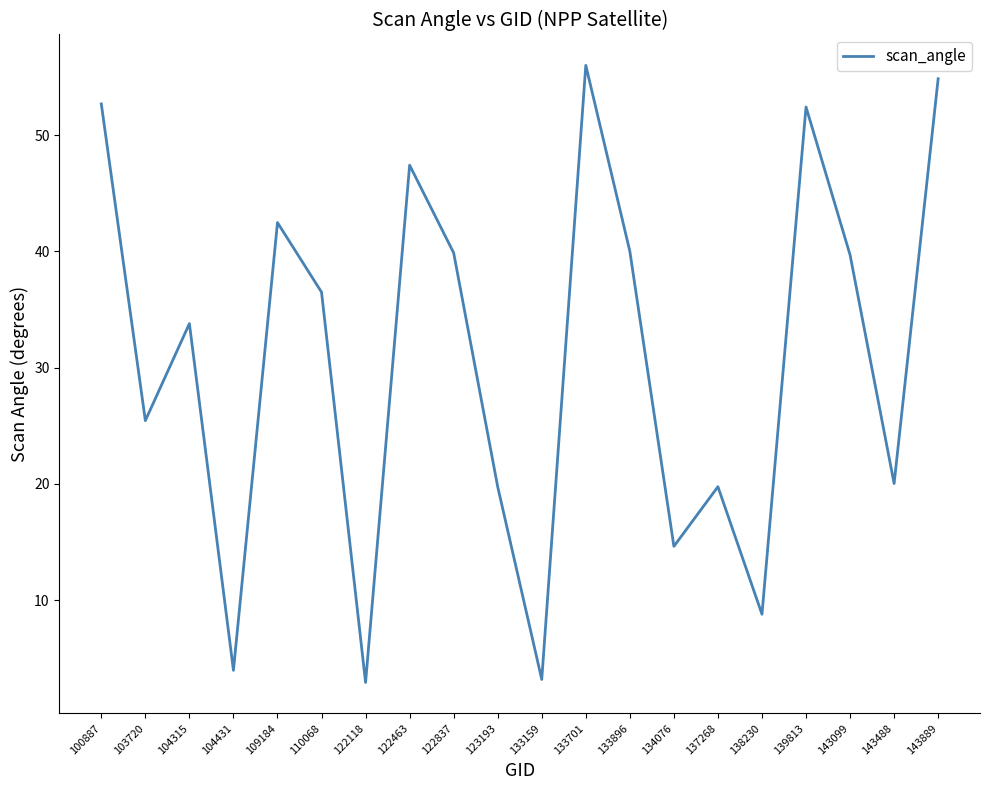

The chart shows a value of 40.0 at 133896. True or false?

True